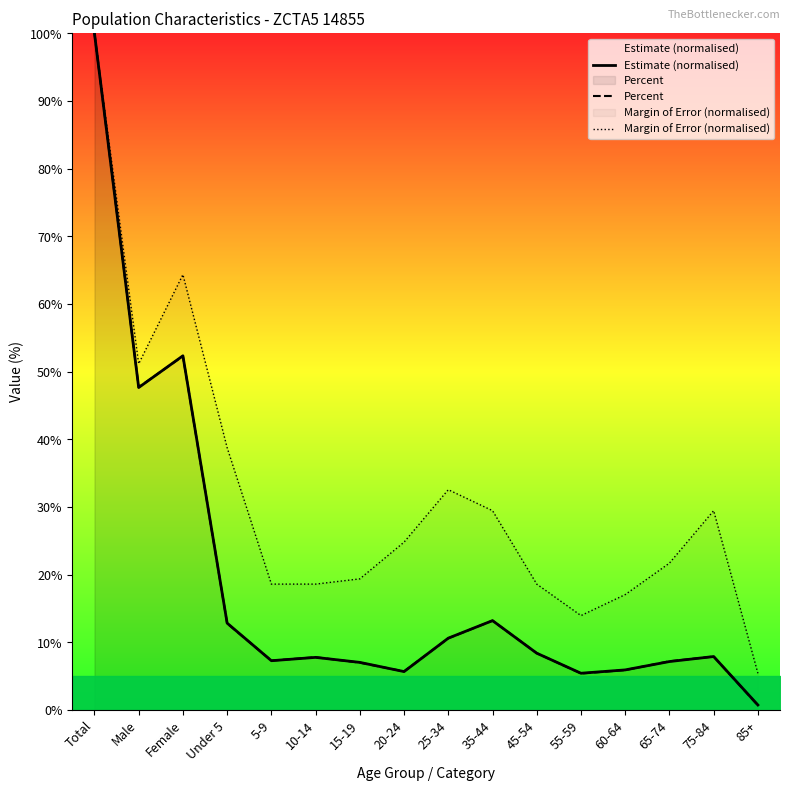

True or false: Percent and Margin of Error (normalised) cross at least once.

False